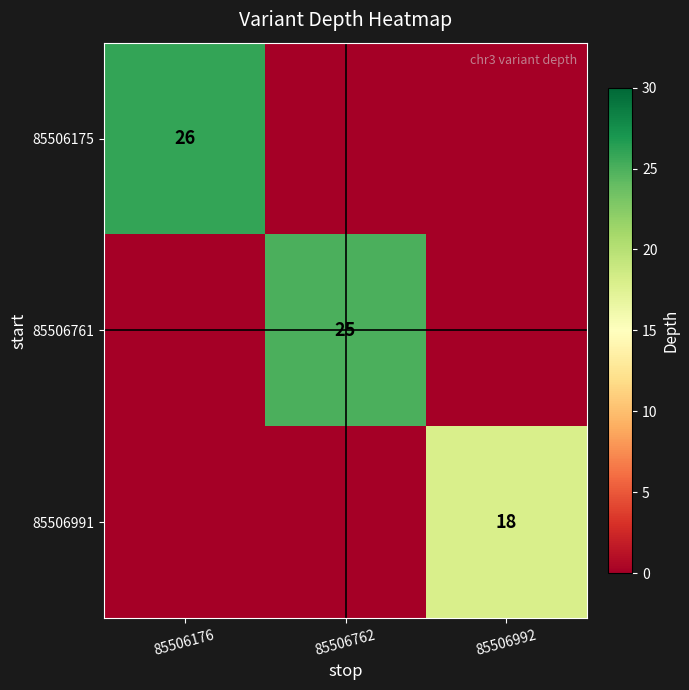

The value of 85506175 at 85506176 is 6. True or false?

False